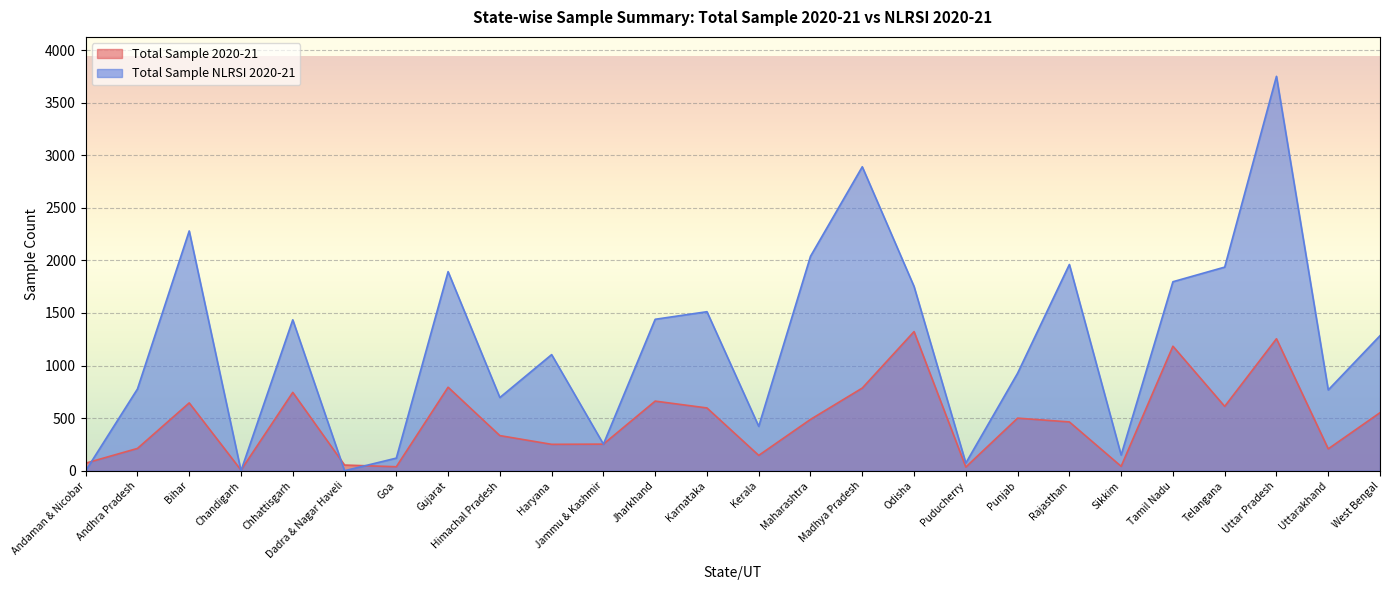

Which series has the widest spread of values?

Total Sample NLRSI 2020-21